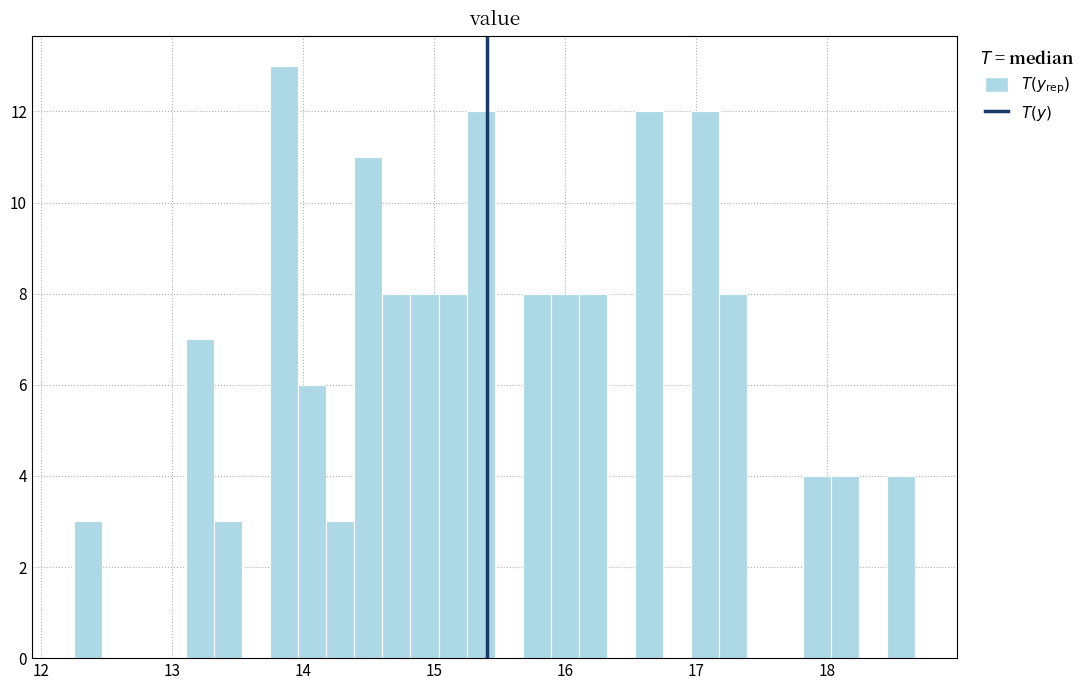

Read against the x-axis, roughly where is the centre of the tallest bar?

13.9